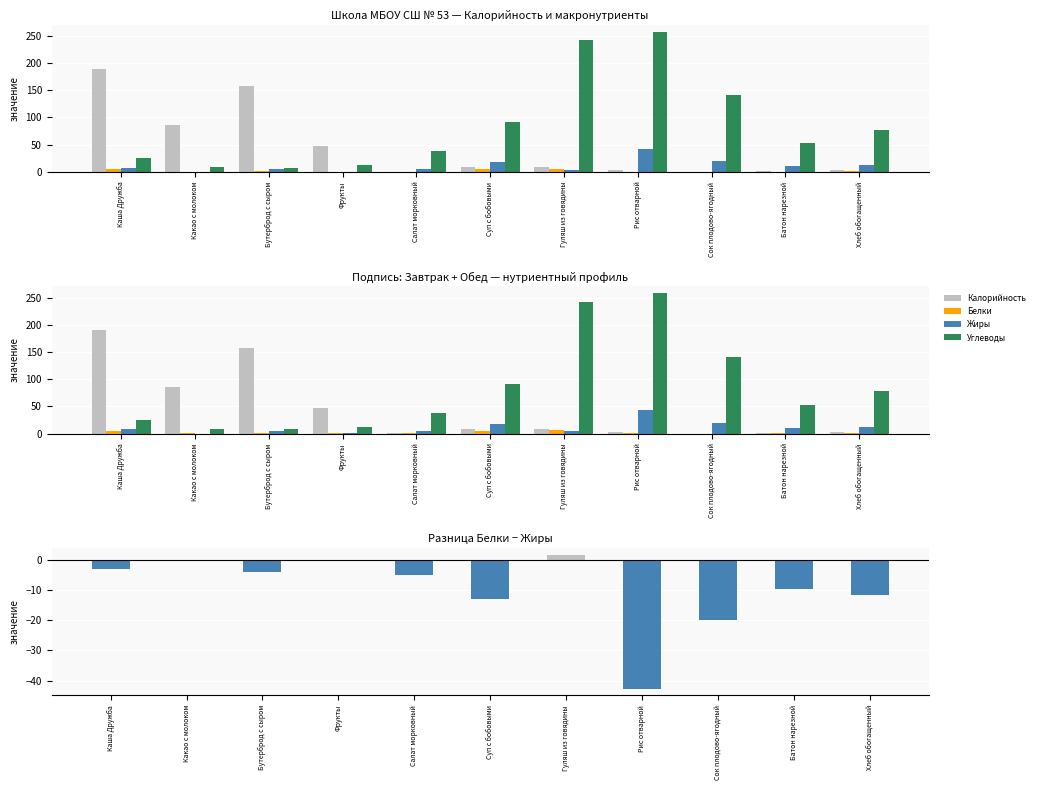

Reading right to left, transcribe all the data shown in this chart.

Калорийность: 2.5	1.5	0.0	3.6	8.5	8.8	0.4	47.0	157.0	85.3	190.0
Белки: 1.0	0.6	0.0	0.3	5.7	4.8	0.2	0.5	1.1	0.1	4.8
Жиры: 12.7	10.1	19.8	42.9	4.0	17.8	5.0	0.5	5.1	0.0	7.8
Углеводы: 77.7	52.8	141.3	258.0	241.8	91.6	38.7	11.8	7.5	9.2	25.1
Белки − Жиры: -11.7	-9.5	-19.8	-42.6	1.7	-13.0	-4.9	0.0	-4.0	0.1	-3.0